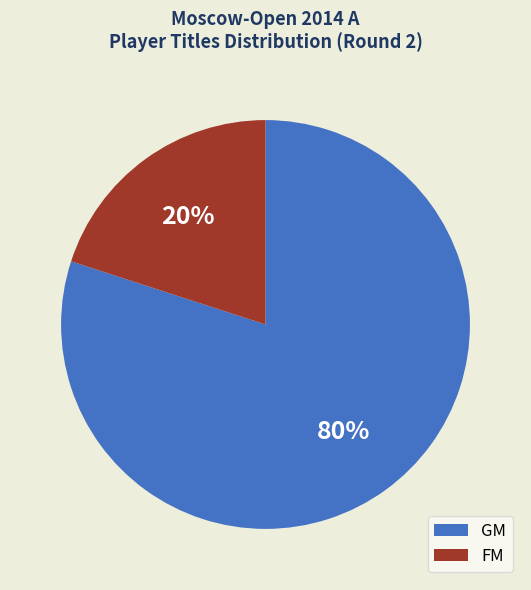

To the nearest percent, what is the average slice percentage?

50%